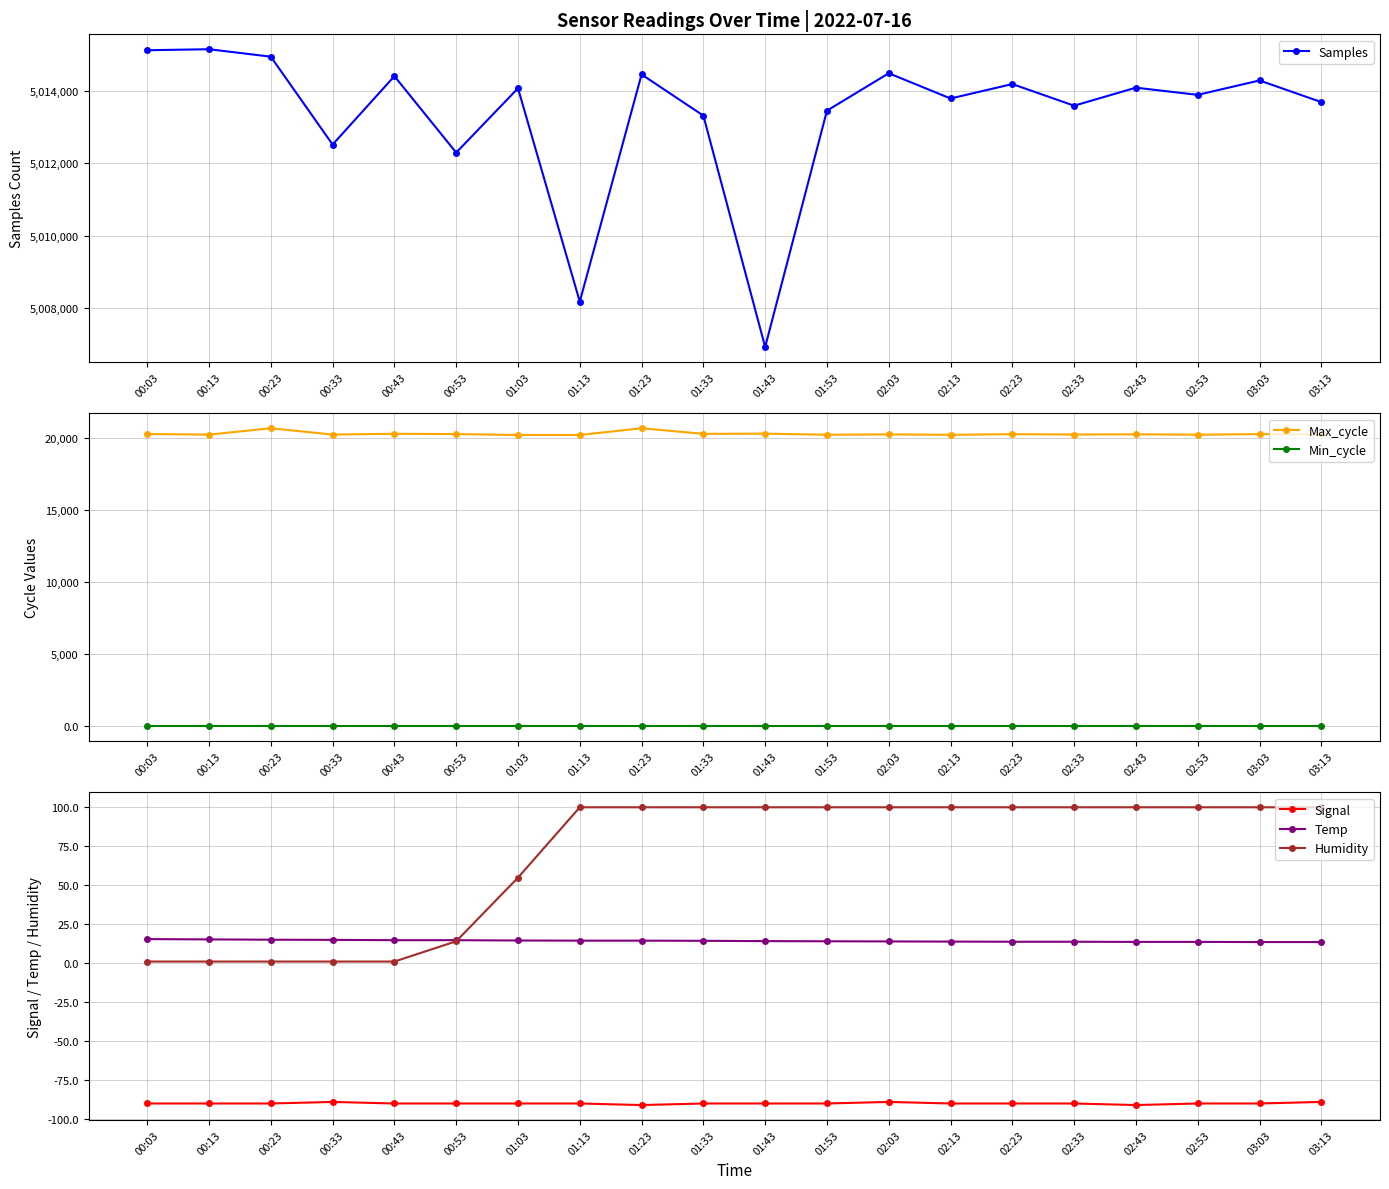

True or false: Temp and Max_cycle intersect in this chart.

False